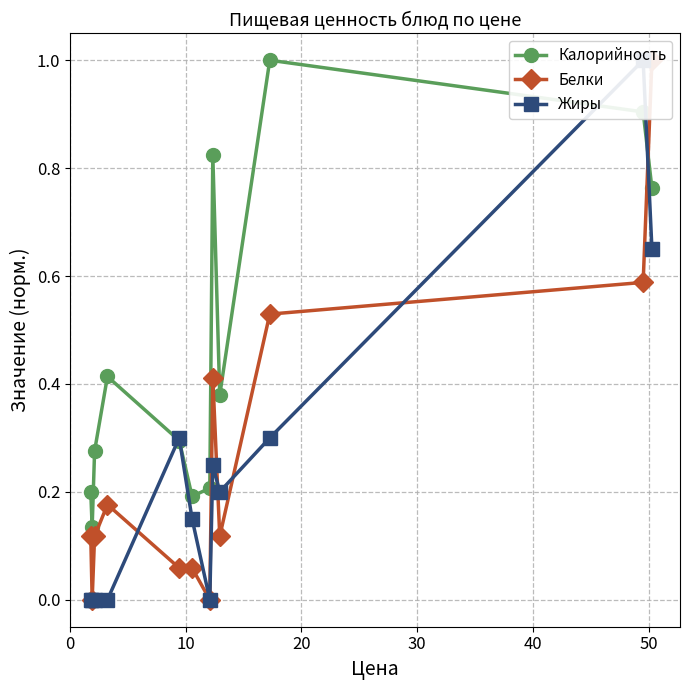

What is the difference between the maximum and second lowest values in the Жиры series?

1.0